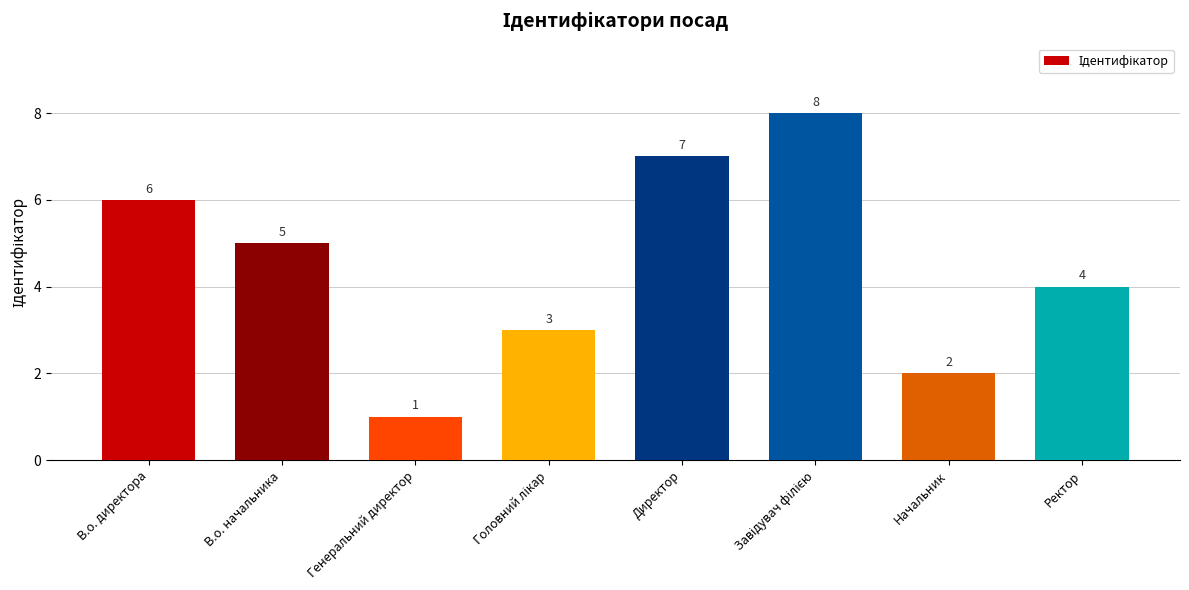

What is the label of the 8th bar from the right?

В.о. директора